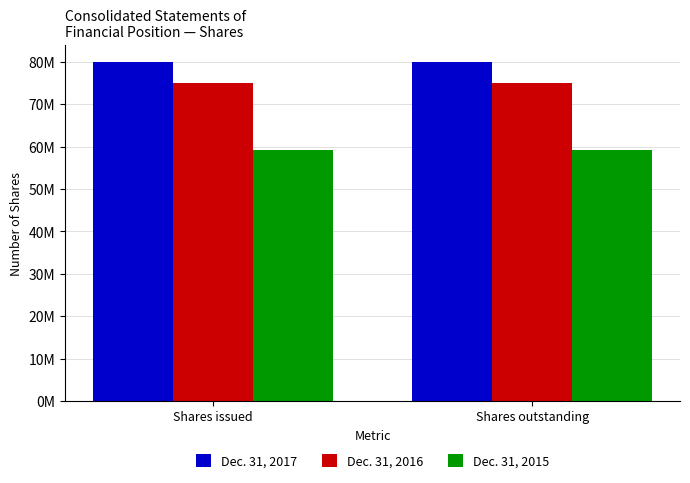

What are all the series names shown in the legend?

Dec. 31, 2017, Dec. 31, 2016, Dec. 31, 2015